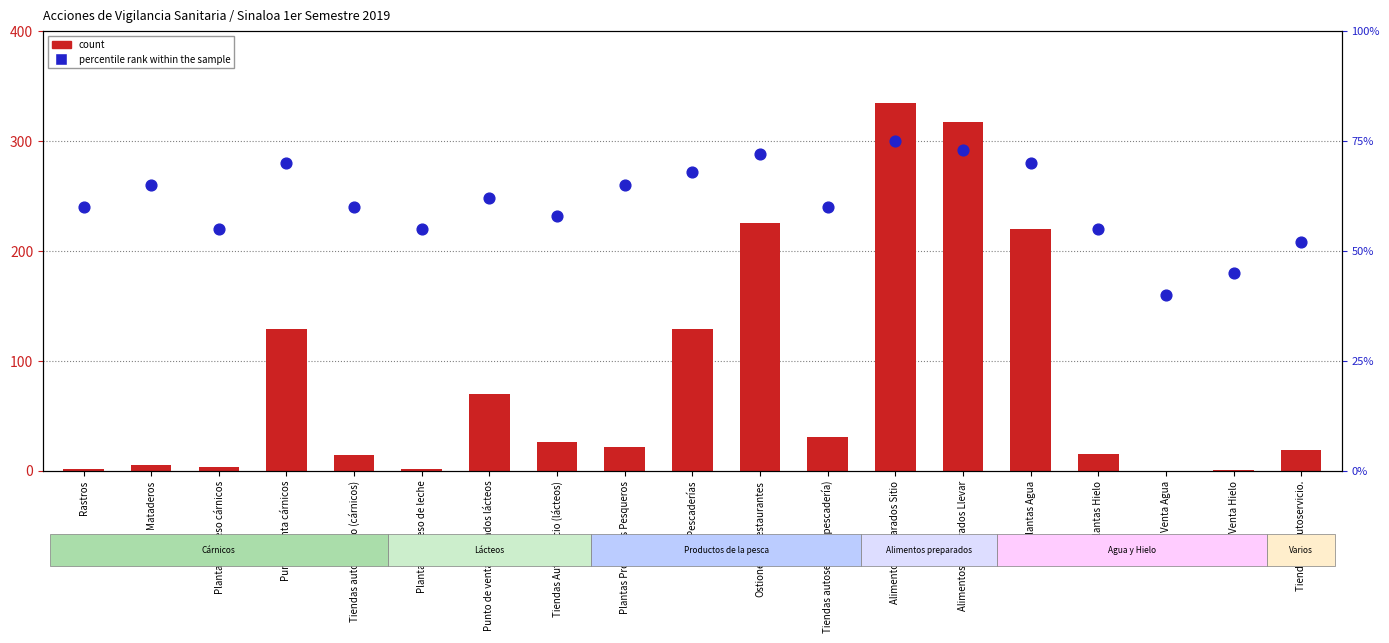

At which category is the sum across all series the highest?

Alimentos Preparados Sitio